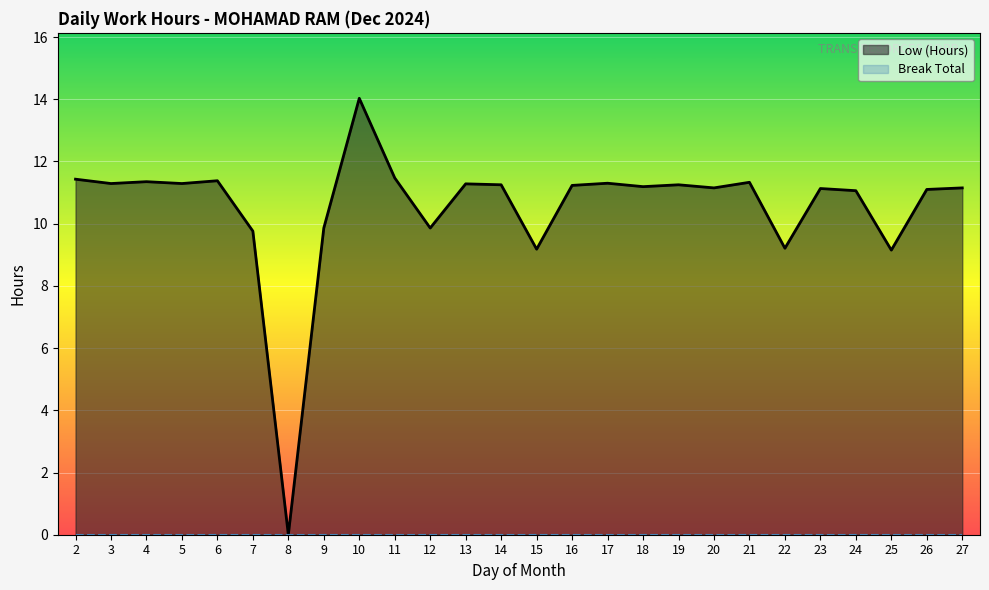

What value does the data have at 7?

9.8